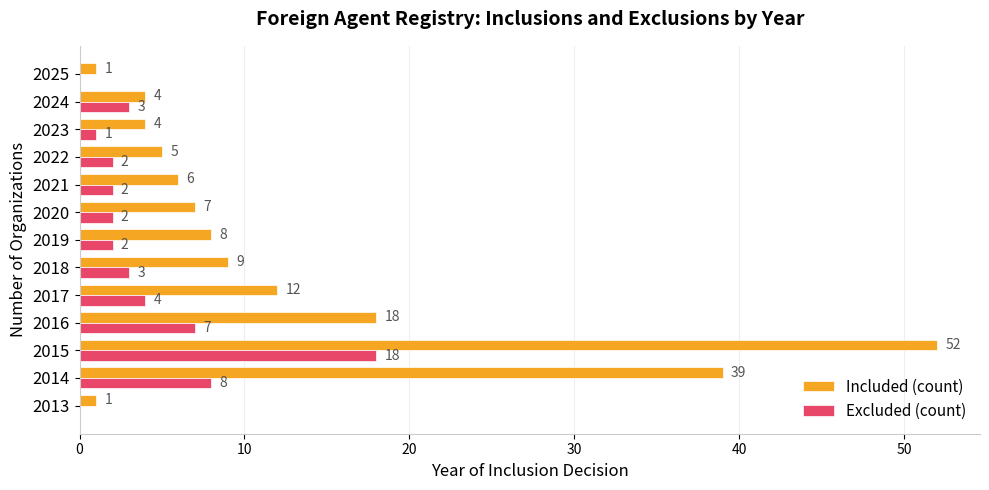

What is the maximum value shown in the chart?

52